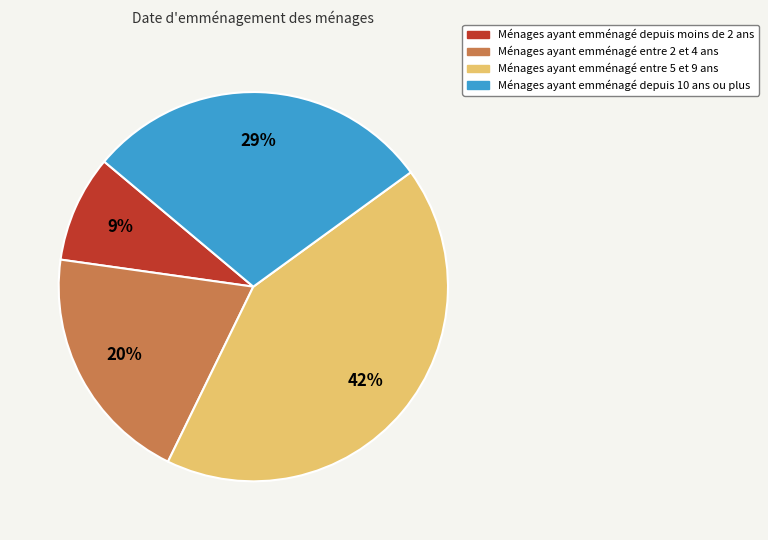

Combined, do Ménages ayant emménagé entre 2 et 4 ans and Ménages ayant emménagé entre 5 et 9 ans account for over 50%?

Yes